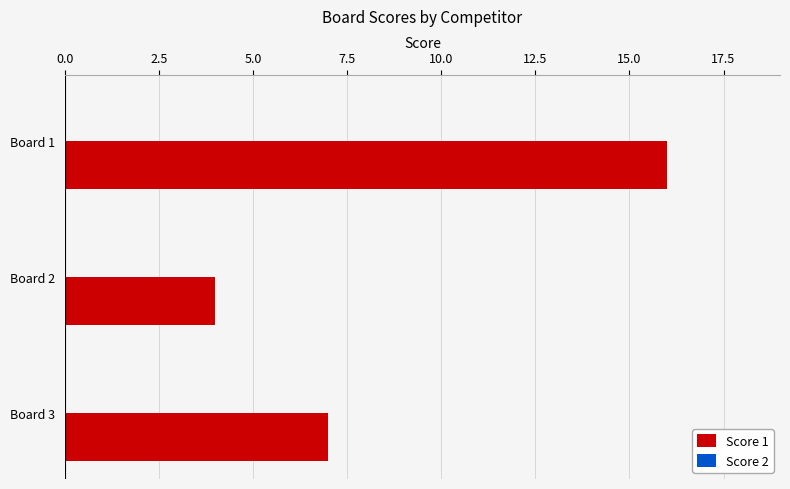

List the labels in order of value, smallest first.

Board 2, Board 3, Board 1